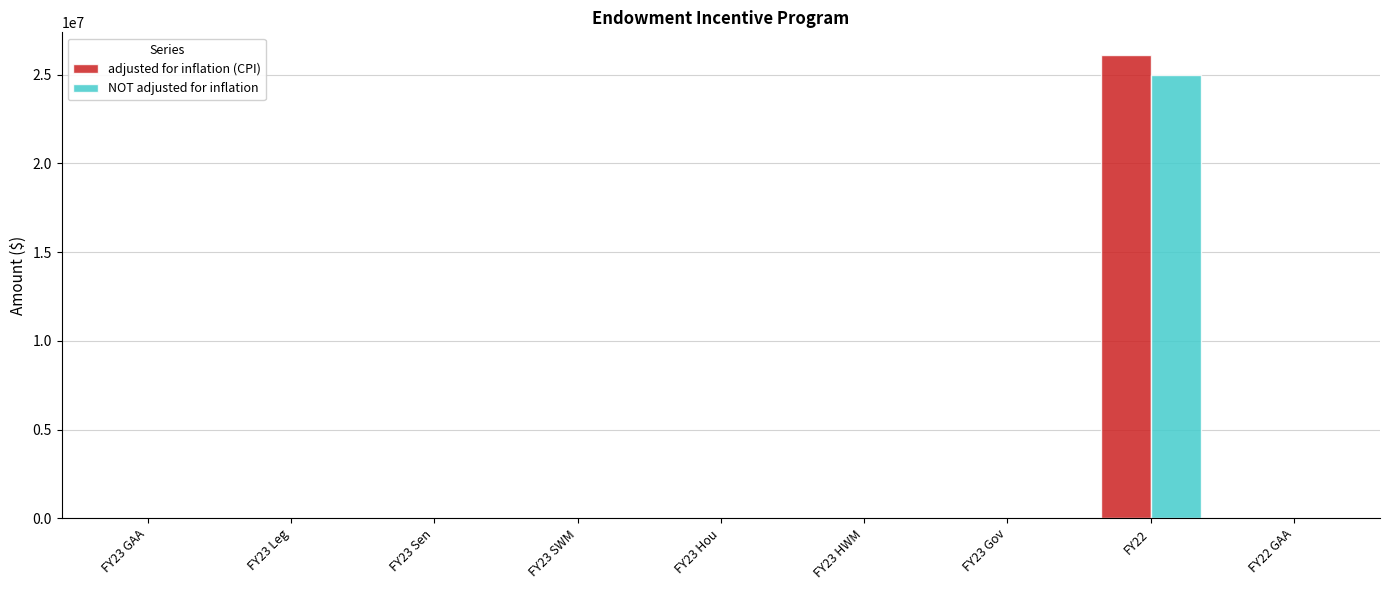

At which label does NOT adjusted for inflation reach its peak?

FY22